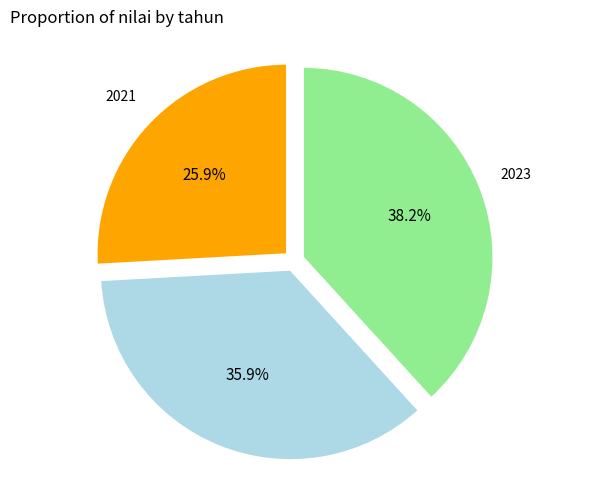

Is there any slice that represents more than half of the pie?

No